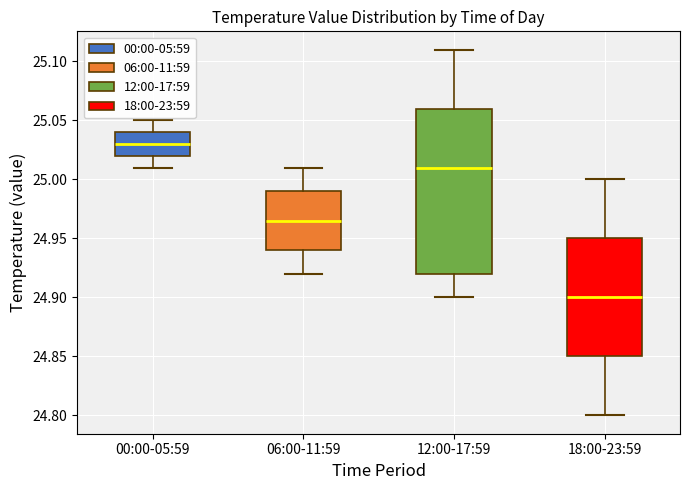

Reading left to right, read every box against the y-axis: the position of its median line, the range the box covers, and the ends of its whiskers. The values are not printed on the chart, so give them approximately, as read against the axis.

00:00-05:59: median 25.030, box 25.020 to 25.040, whiskers 25.010 to 25.050
06:00-11:59: median 24.965, box 24.940 to 24.990, whiskers 24.920 to 25.010
12:00-17:59: median 25.010, box 24.920 to 25.060, whiskers 24.900 to 25.110
18:00-23:59: median 24.900, box 24.850 to 24.950, whiskers 24.800 to 25.000